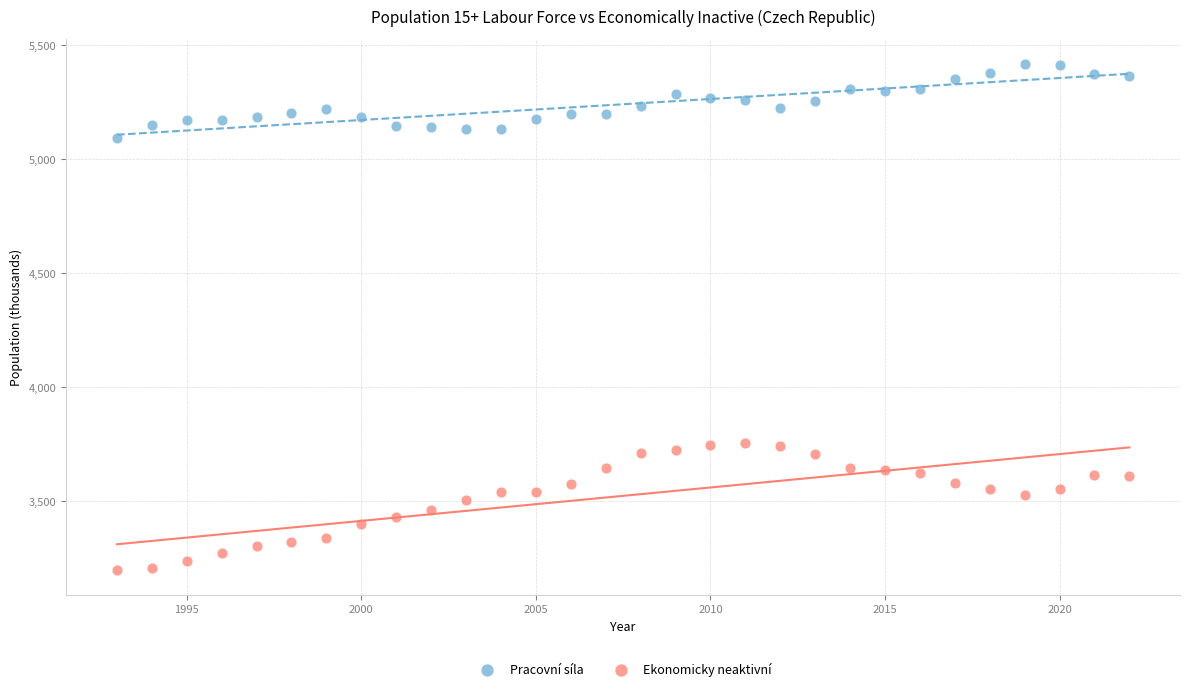

Across all data points, what is the range of X values (max minus min)?

29.0